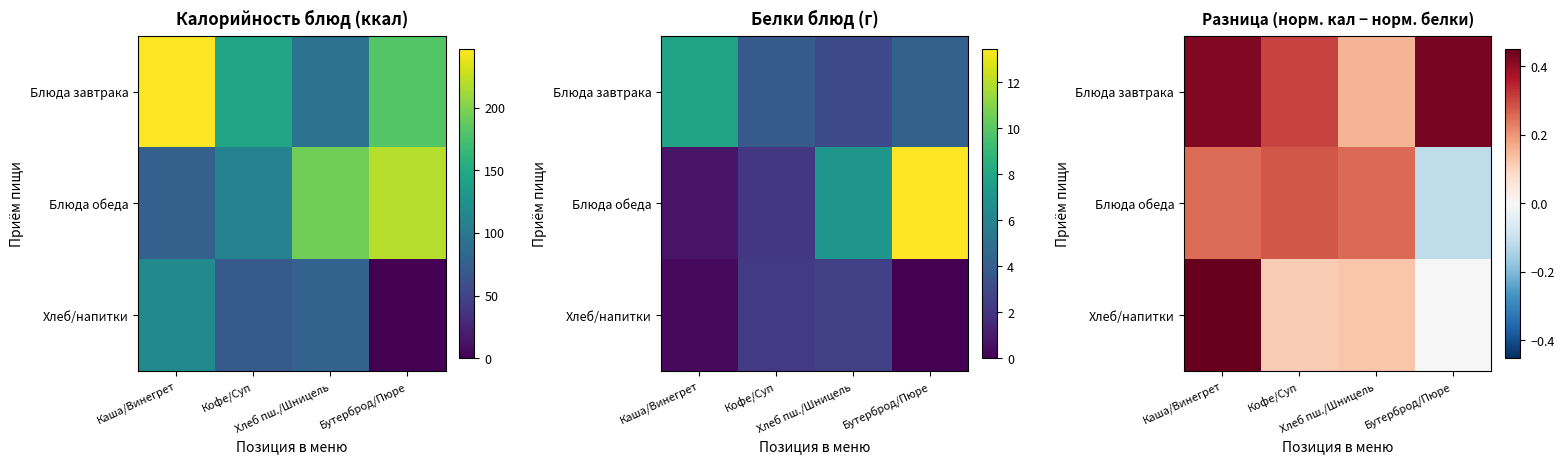

Count the number of data series in this chart.

3